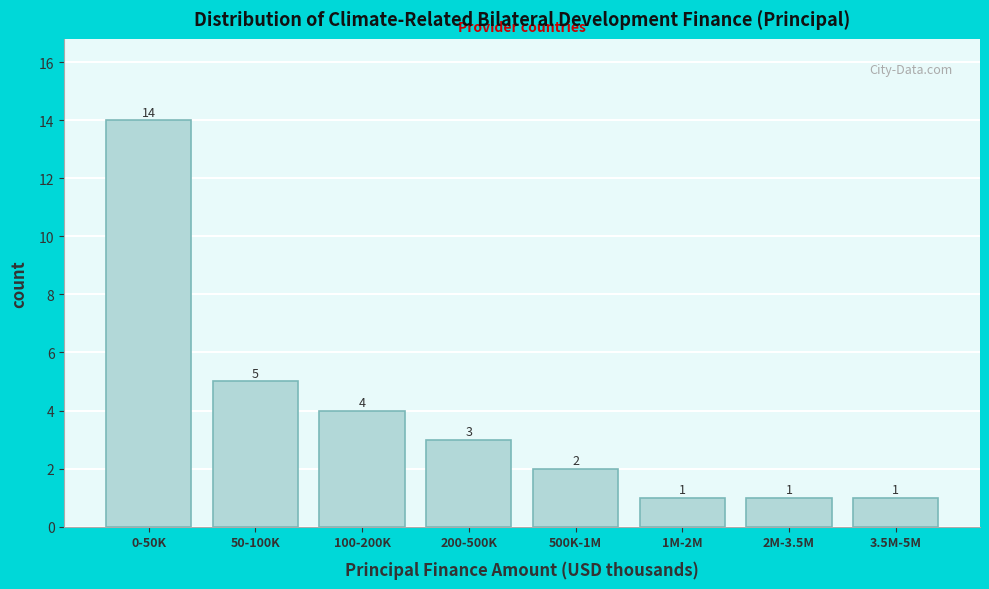

Reading left to right, extract all data points from this chart.

14	5	4	3	2	1	1	1